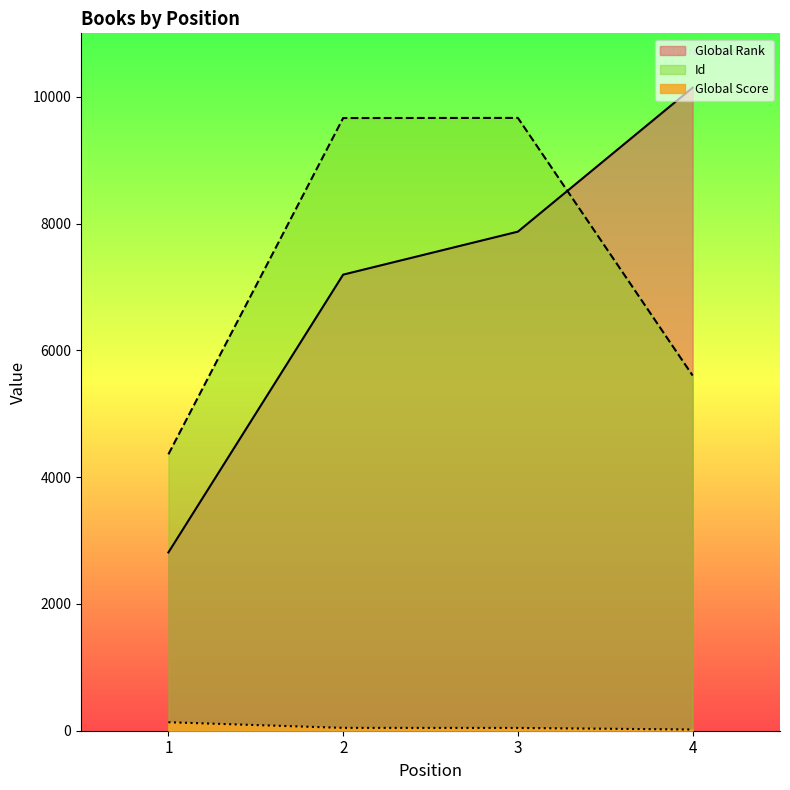

At which category does the chart reach its peak across all series?

4